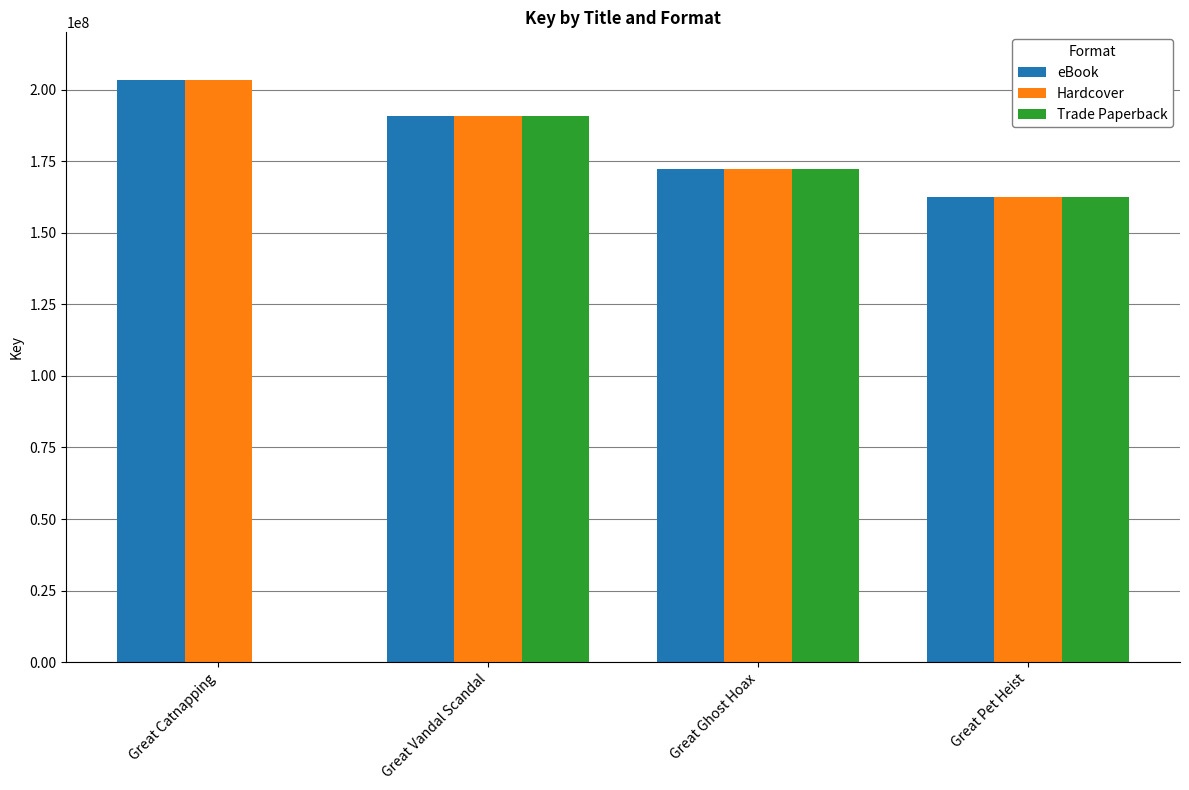

What is the sum of the Trade Paperback values at Great Pet Heist and Great Catnapping?

162325998